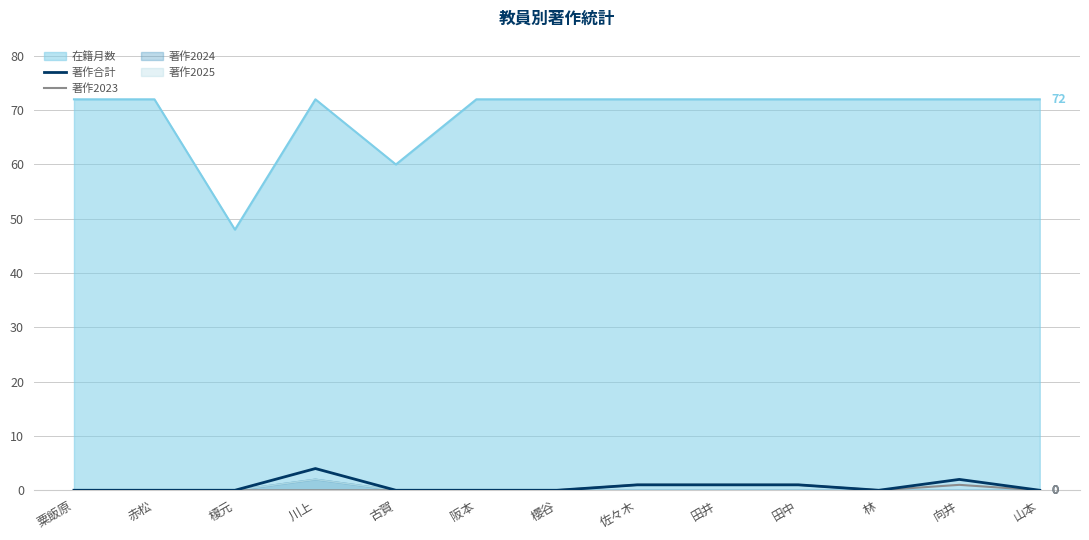

Rank the categories by 著作2023 value from lowest to highest.

粟飯原, 赤松, 榎元, 川上, 古賀, 阪本, 櫻谷, 林, 山本, 佐々木, 田井, 田中, 向井